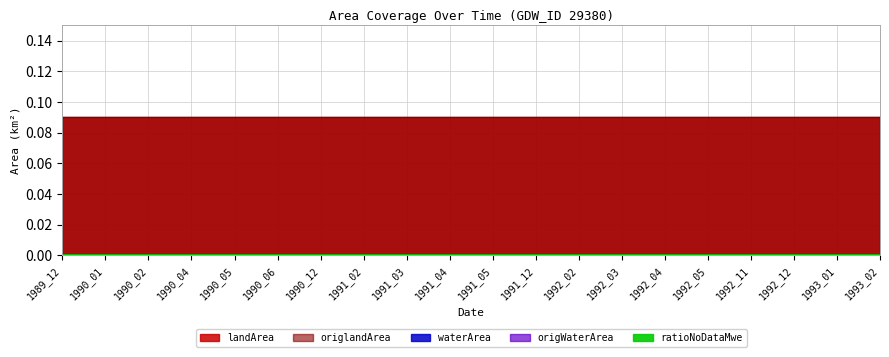

List the series in order of their peak value, highest first.

landArea, origlandArea, waterArea, origWaterArea, ratioNoDataMwe